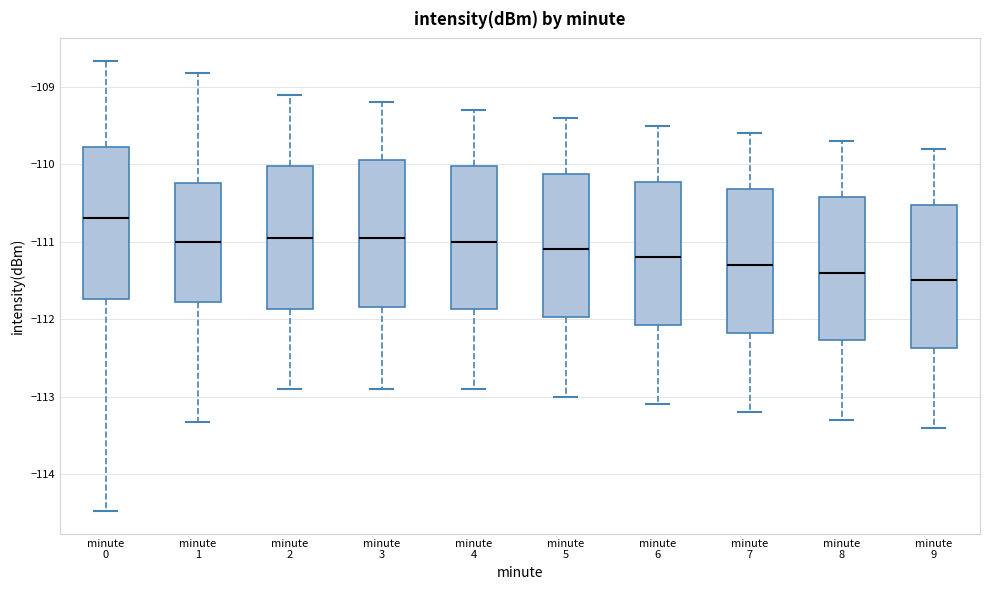

Reading left to right, read every box against the y-axis: the position of its median line, the range the box covers, and the ends of its whiskers. The values are not printed on the chart, so give them approximately, as read against the axis.

minute 0: median -110.7, box -111.7 to -109.8, whiskers -114.5 to -108.7
minute 1: median -111.0, box -111.8 to -110.2, whiskers -113.3 to -108.8
minute 2: median -110.9, box -111.9 to -110.0, whiskers -112.9 to -109.1
minute 3: median -110.9, box -111.8 to -109.9, whiskers -112.9 to -109.2
minute 4: median -111.0, box -111.9 to -110.0, whiskers -112.9 to -109.3
minute 5: median -111.1, box -112.0 to -110.1, whiskers -113.0 to -109.4
minute 6: median -111.2, box -112.1 to -110.2, whiskers -113.1 to -109.5
minute 7: median -111.3, box -112.2 to -110.3, whiskers -113.2 to -109.6
minute 8: median -111.4, box -112.3 to -110.4, whiskers -113.3 to -109.7
minute 9: median -111.5, box -112.4 to -110.5, whiskers -113.4 to -109.8